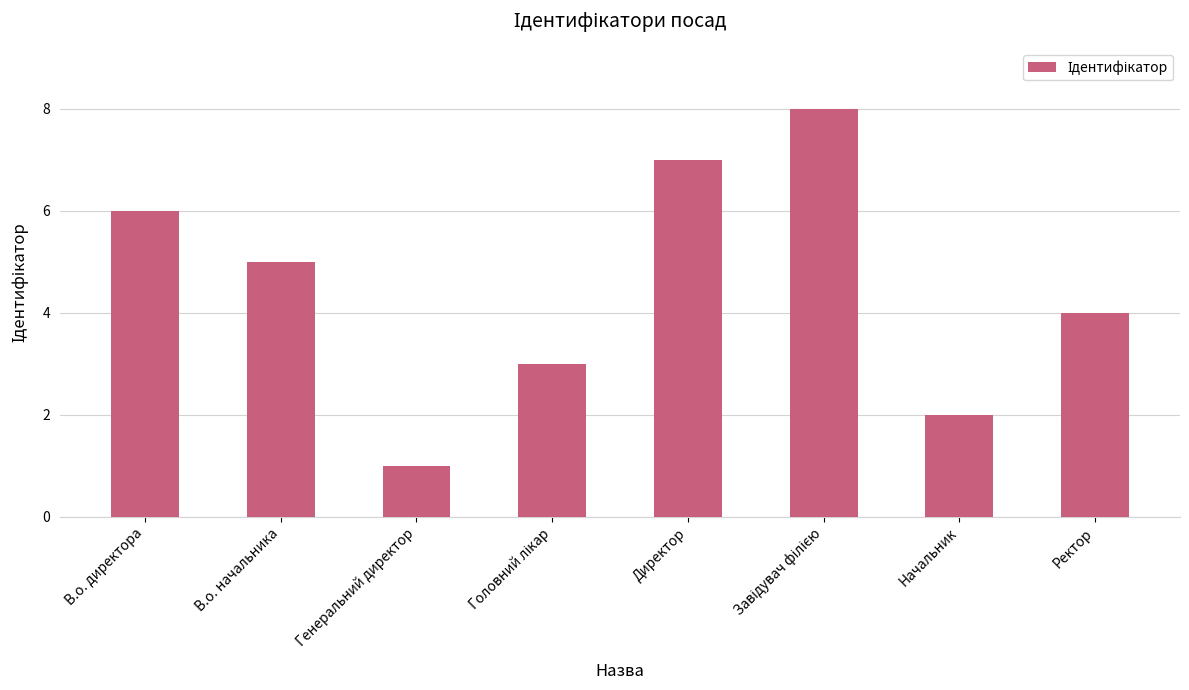

At which category does the chart reach its minimum across all series?

Генеральний директор